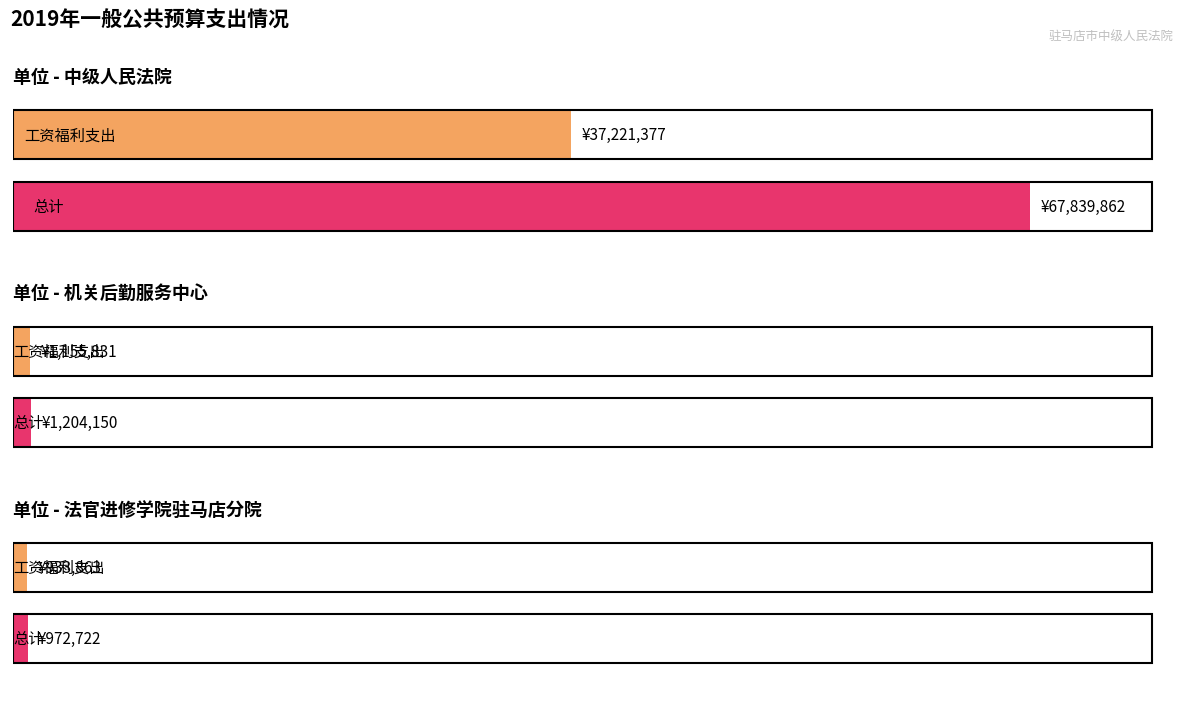

Are the bars grouped side by side (vs. stacked)?

Yes